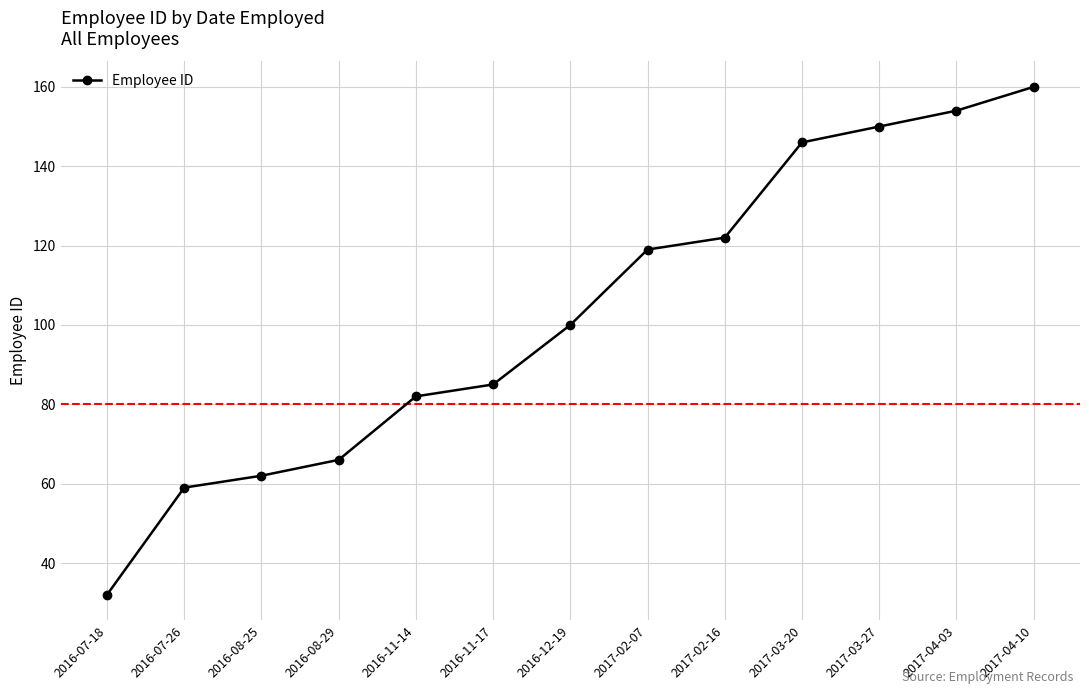

Which category has the highest value across all series?

2017-04-10